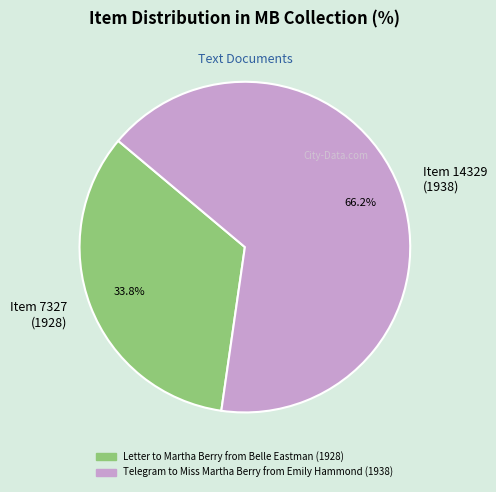

Which has a higher value, Telegram to Miss Martha Berry from Emily Hammond (1938) or Letter to Martha Berry from Belle Eastman (1928)?

Telegram to Miss Martha Berry from Emily Hammond (1938)